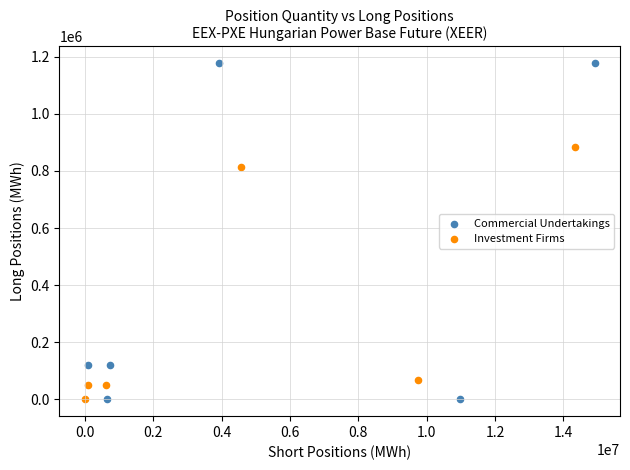

Which series has the largest Y range (max minus min)?

Commercial Undertakings